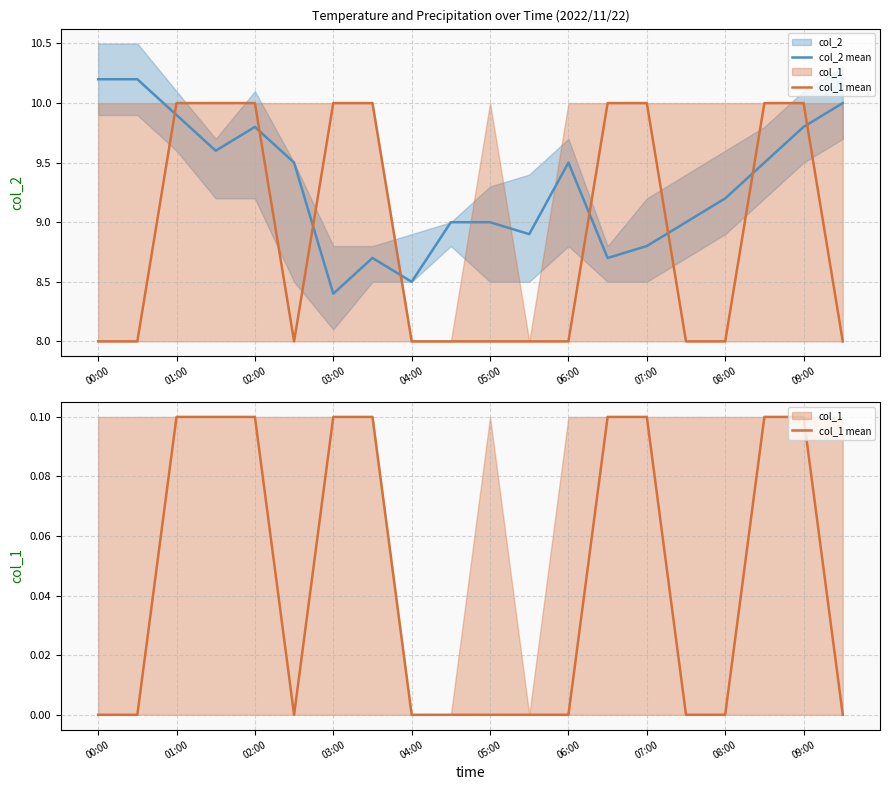

The col_2 mean series shows 8.8 at 07:00. True or false?

True